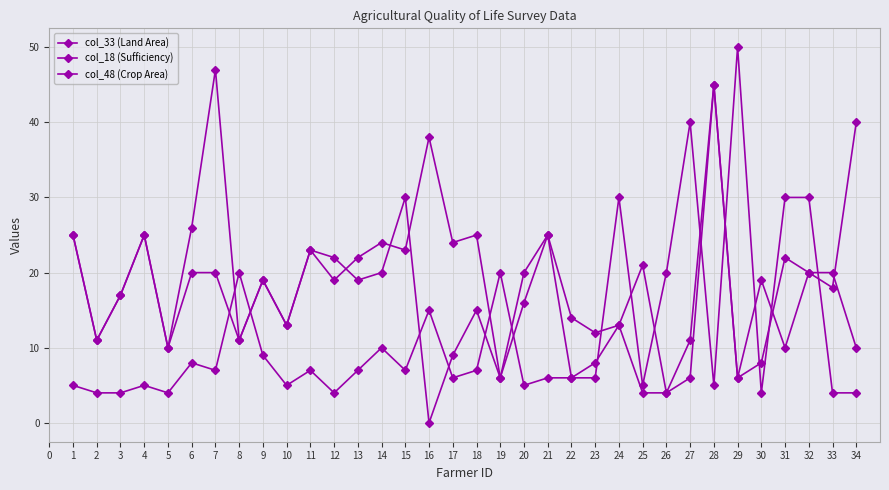

At how many categories does at least one series exceed 36?

6